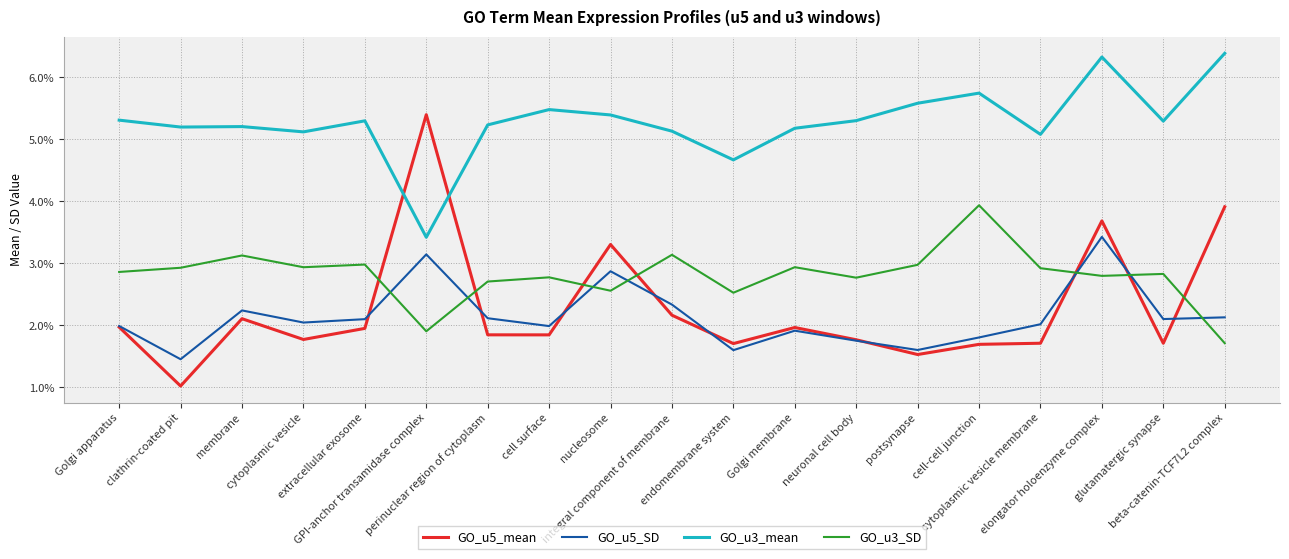

Does the chart have visible grid lines?

Yes